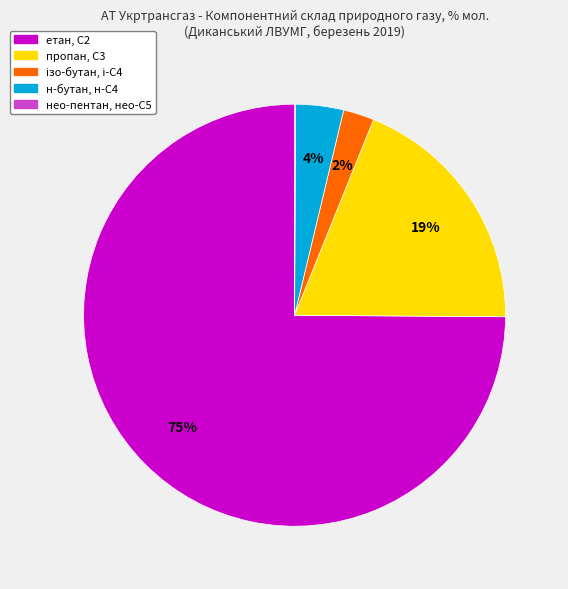

True or false: пропан, С3 accounts for 11% of the total.

False